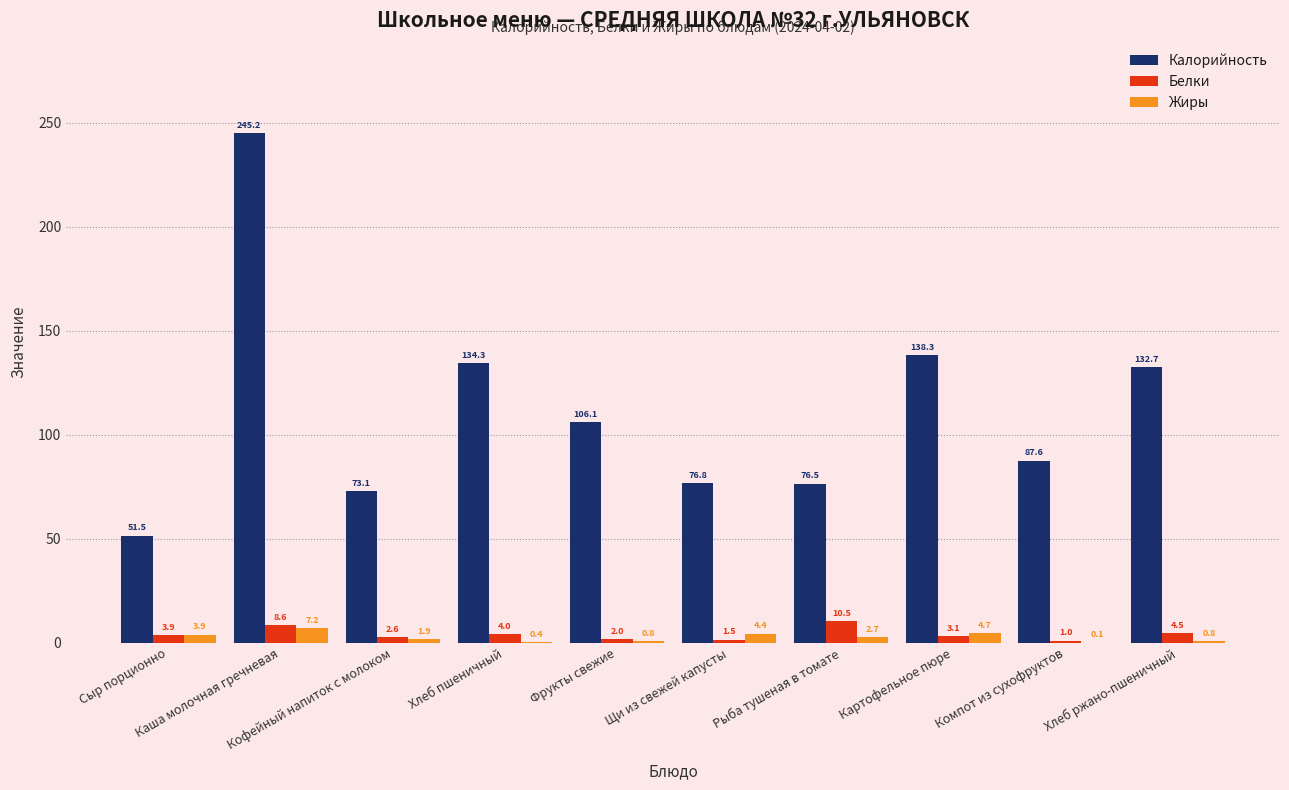

Which series has the largest total across all categories?

Калорийность